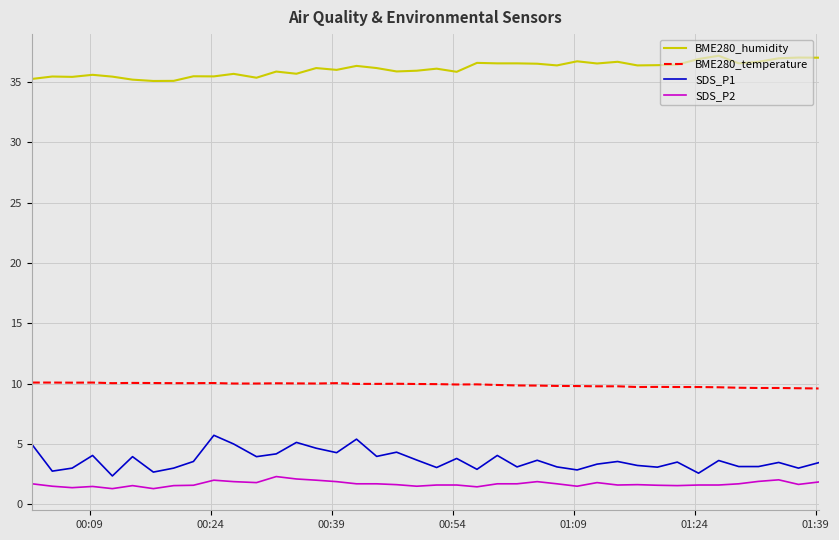

What is the smallest value displayed?

1.3